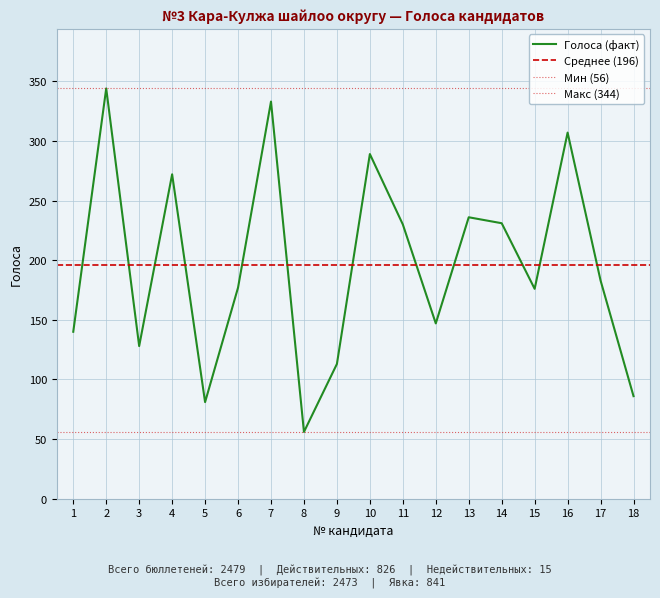

True or false: Голоса (факт) has a value of 147 at 12.

True